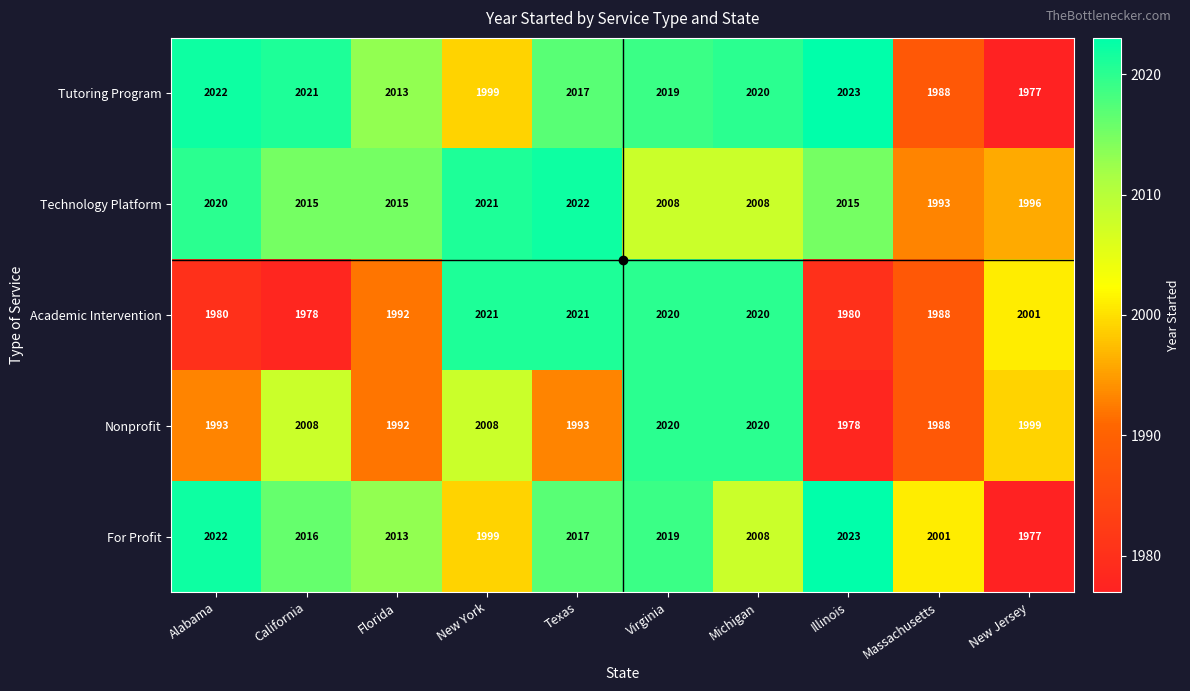

Which series has the largest total across all categories?

Technology Platform